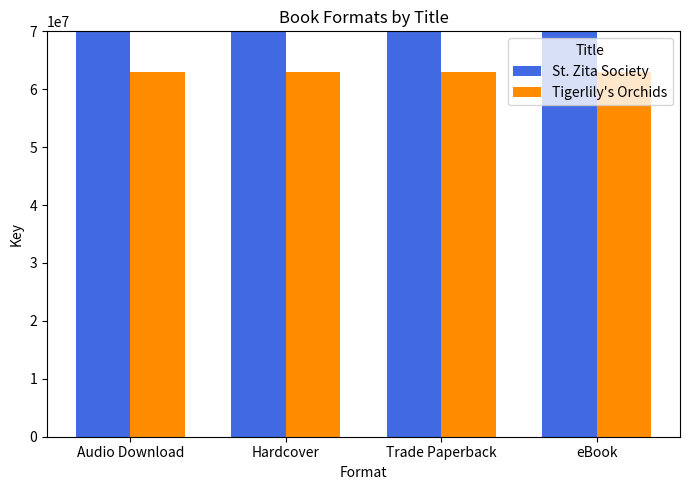

At how many categories does at least one series exceed 314167554?

4